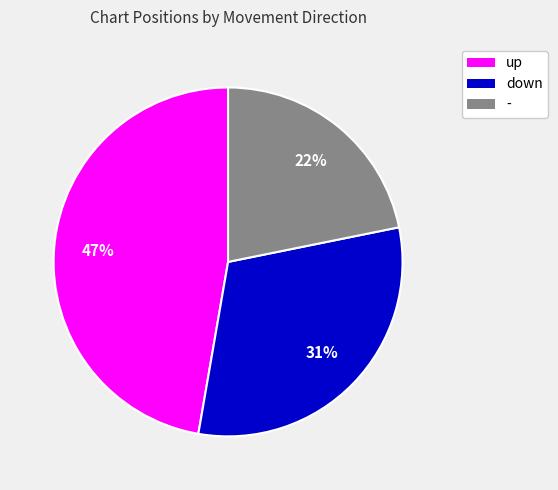

What percentage is the down slice, to the nearest percent?

31%